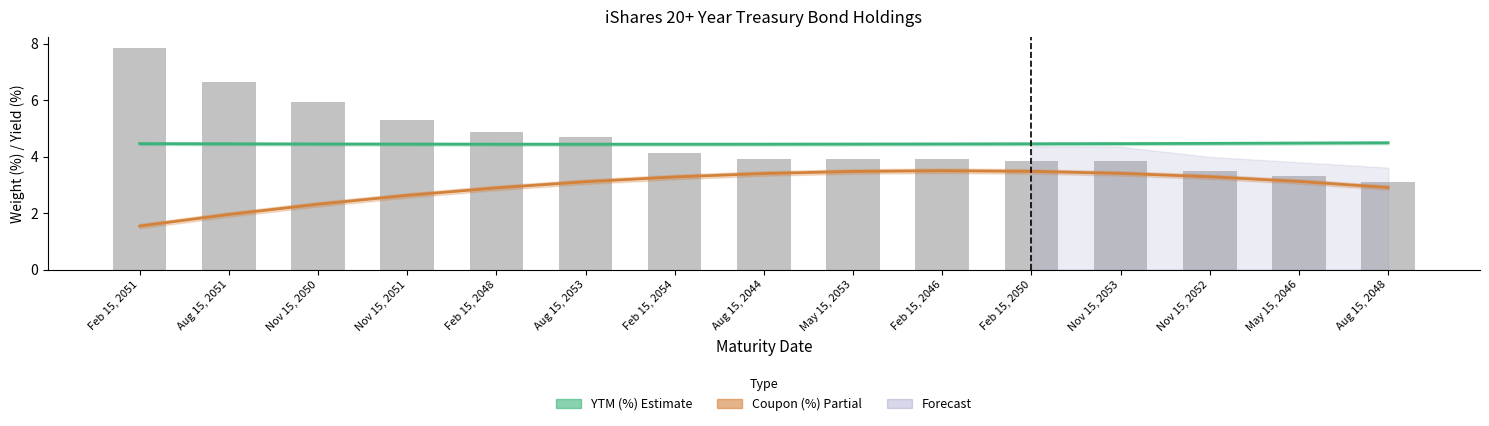

True or false: YTM (%) Estimate has a value of 4.4 at Nov 15, 2051.

True